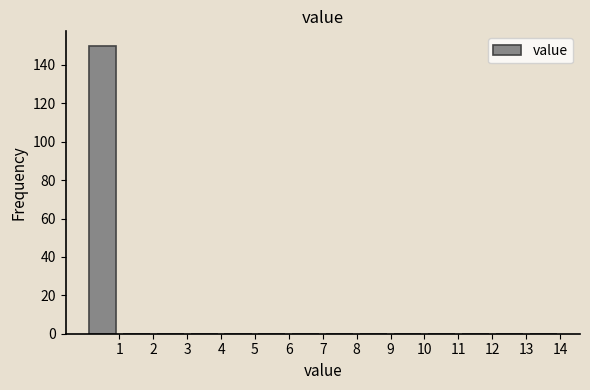

Over which range of the x-axis is the bar tallest?

0 to 1